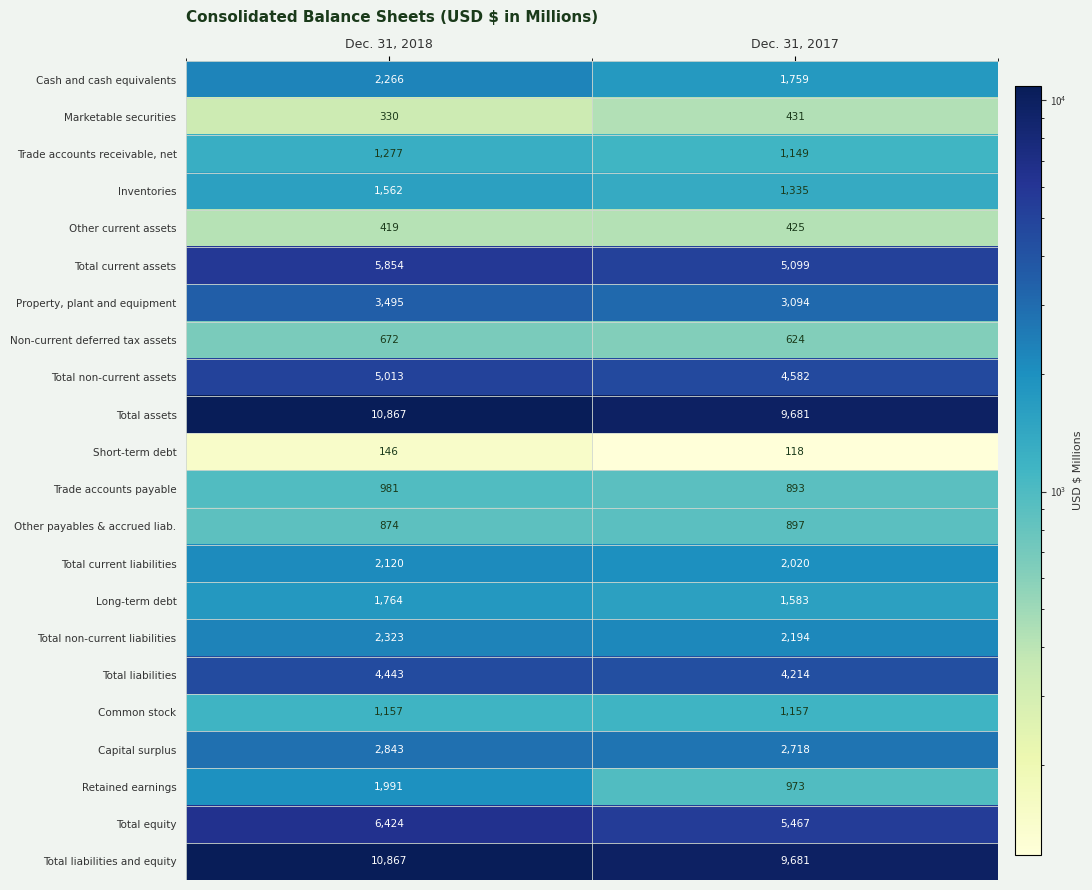

What is the difference between the maximum and minimum values in the Other payables & accrued liab. series?

23